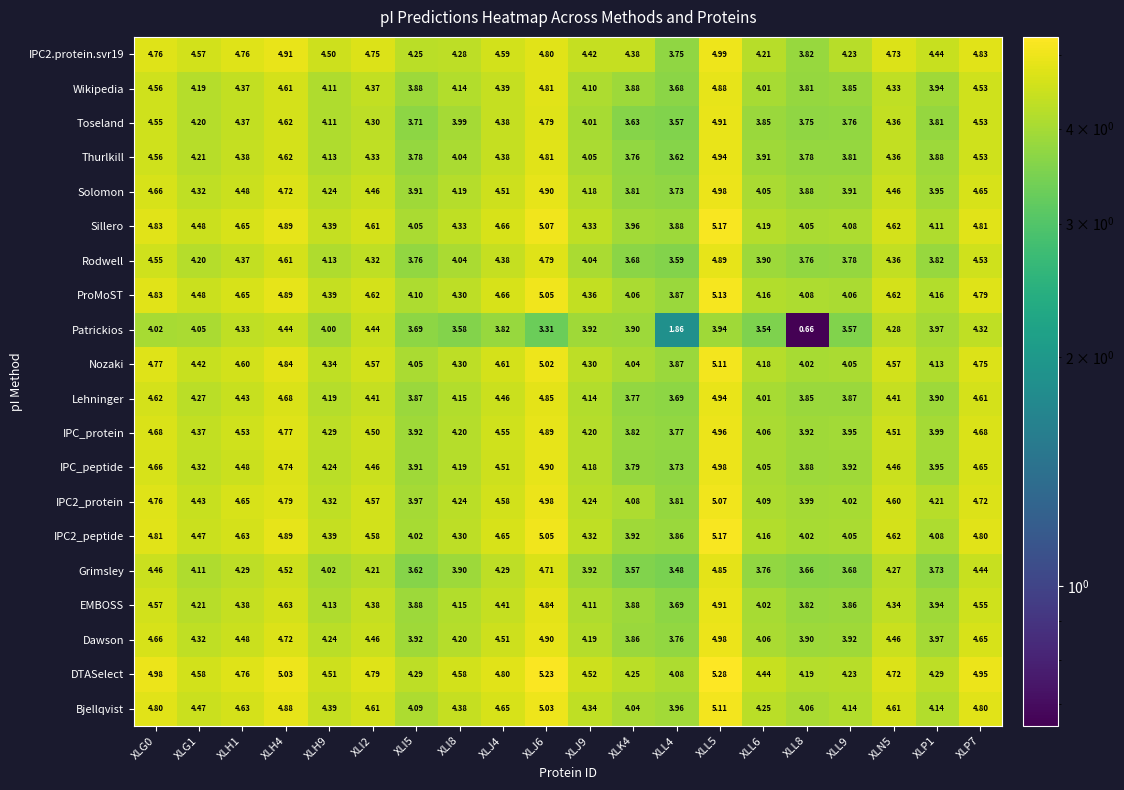

Between XLI8 and XLL8, which series saw the biggest shift?

Patrickios